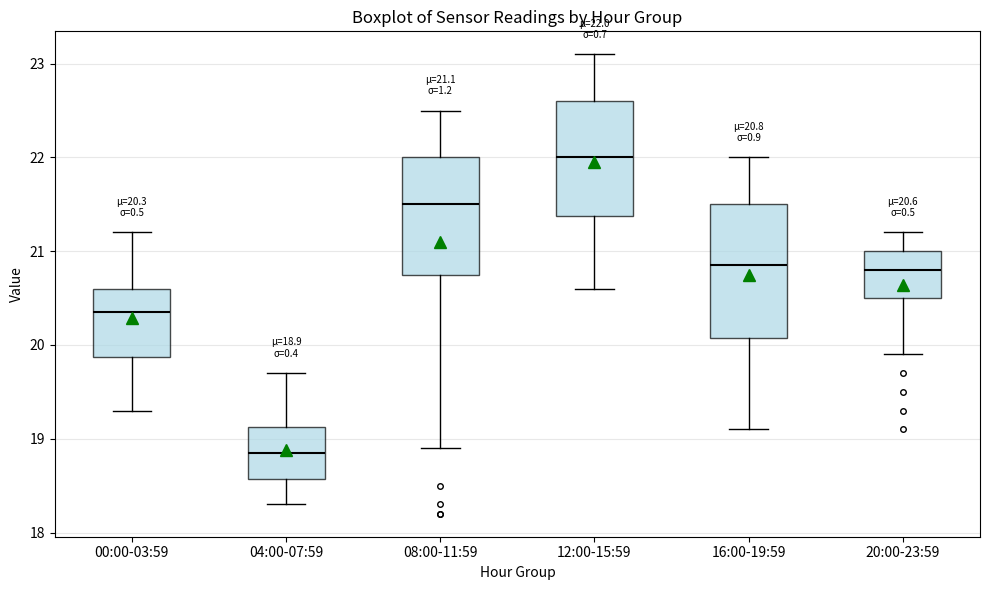

Comparing the boxes themselves (not the whiskers), which one is the tallest?

16:00-19:59